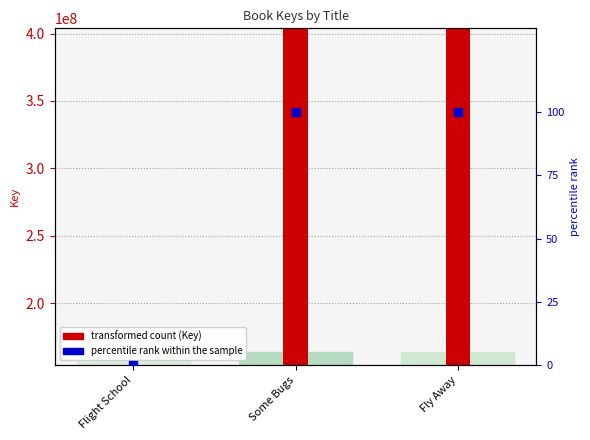

Which series has the largest total across all categories?

Key (transformed count)